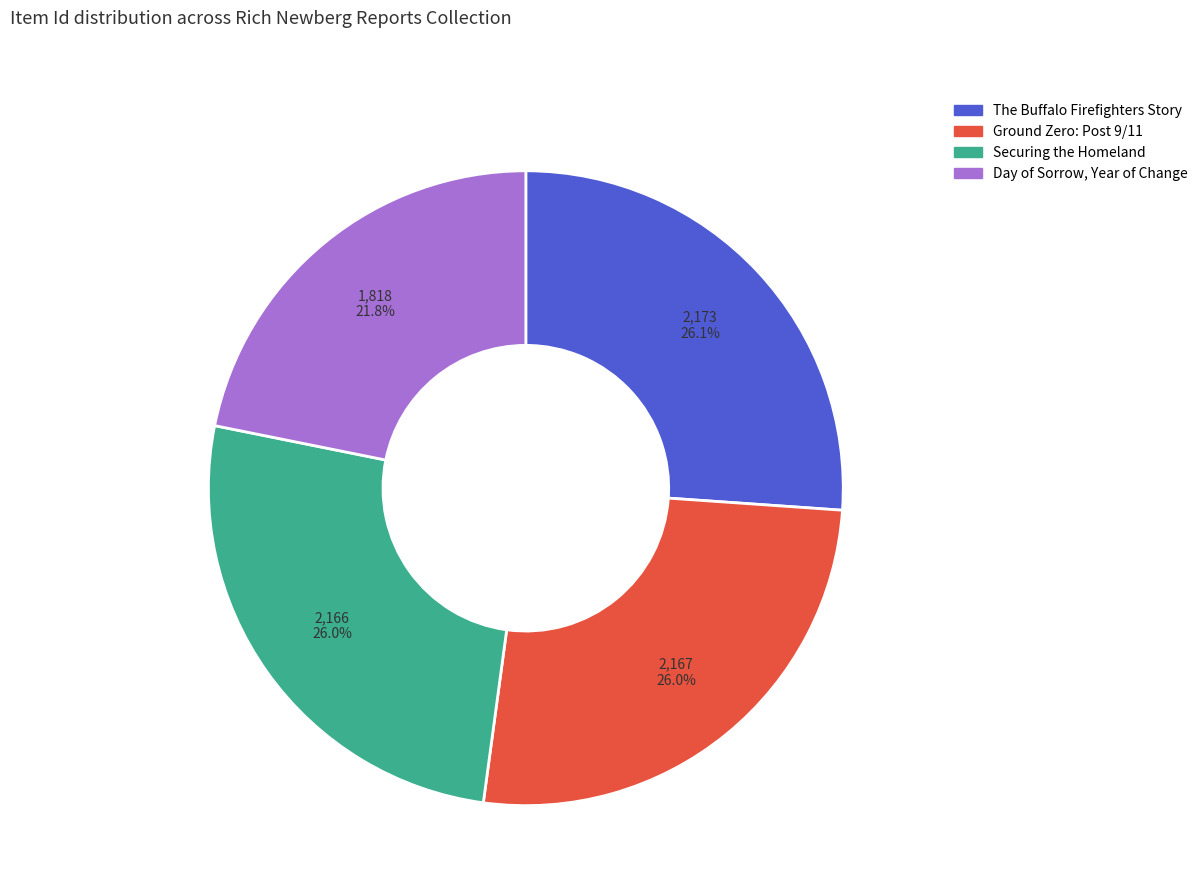

Combined, do Day of Sorrow, Year of Change and Securing the Homeland account for over 50%?

No